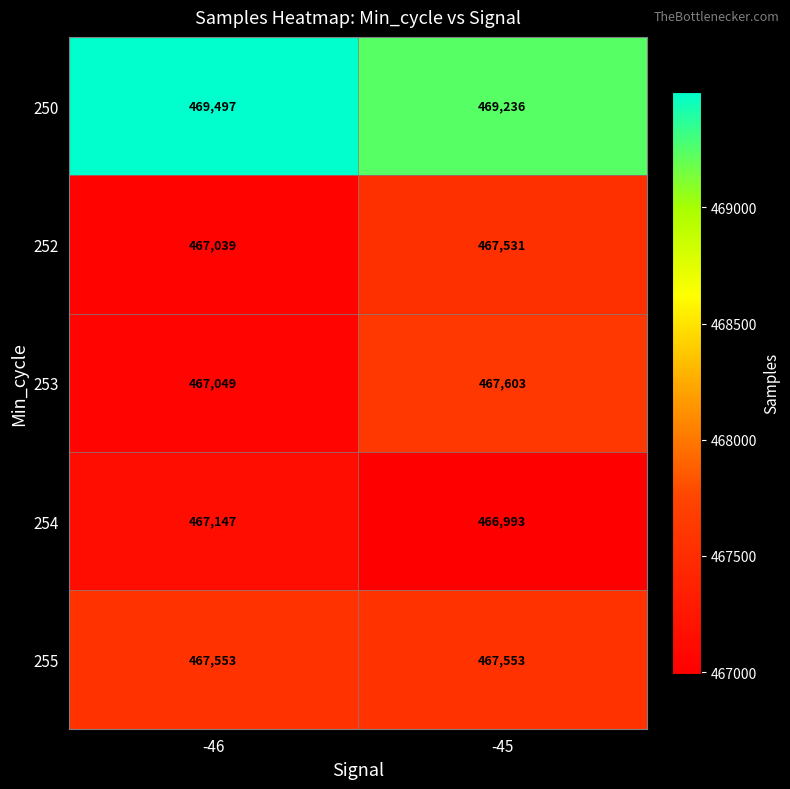

True or false: 254 has a value of 272672 at -46.

False